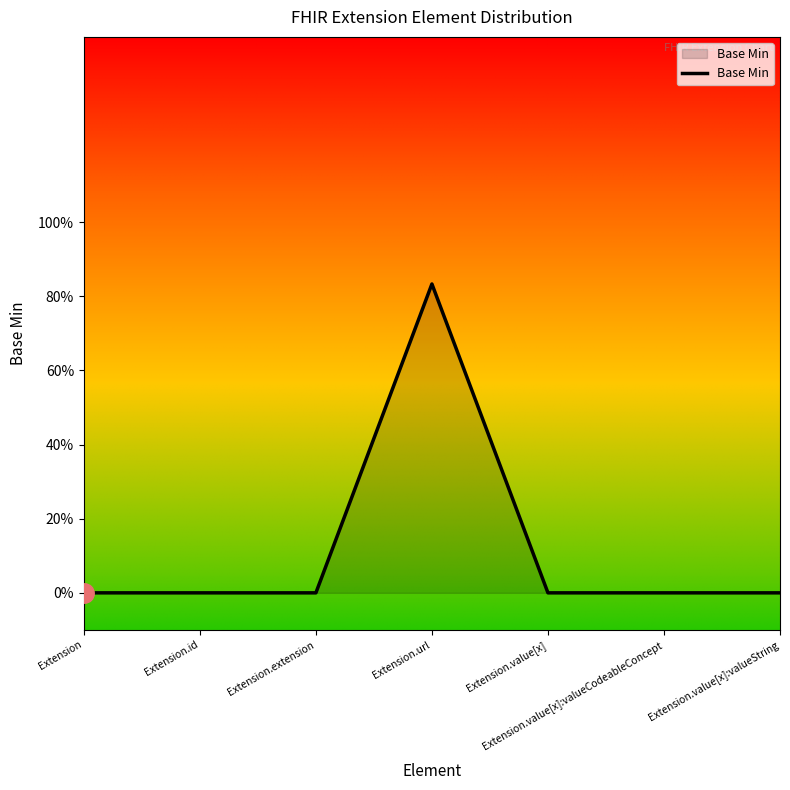

Is this an area chart (filled region under the line)?

Yes